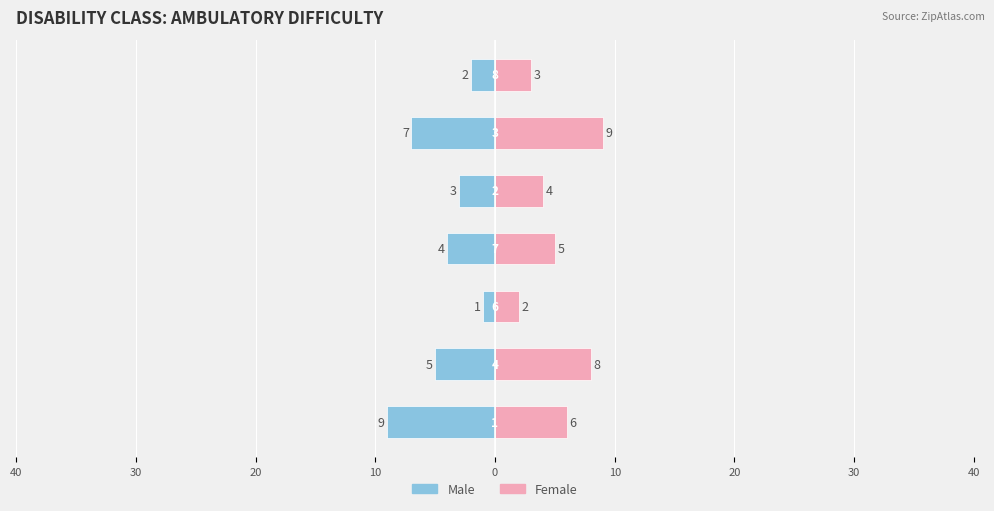

The value of Female at 0 is 4. True or false?

True